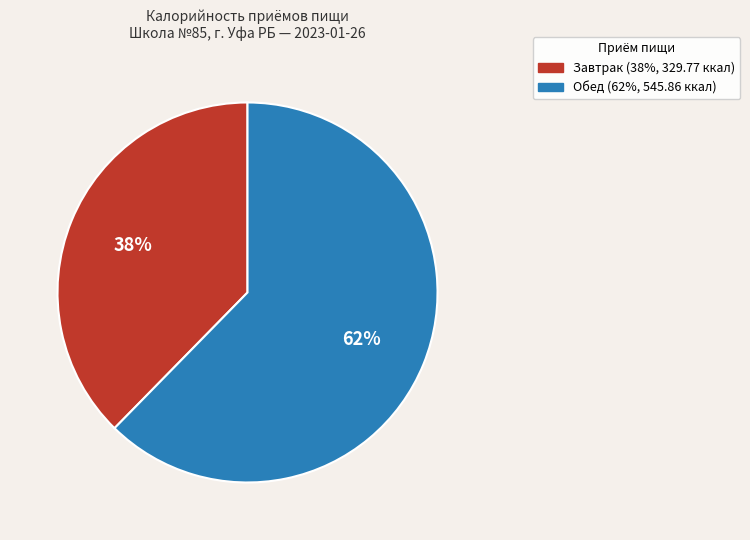

What is the ratio of the value at Завтрак to the value at Обед?

0.6